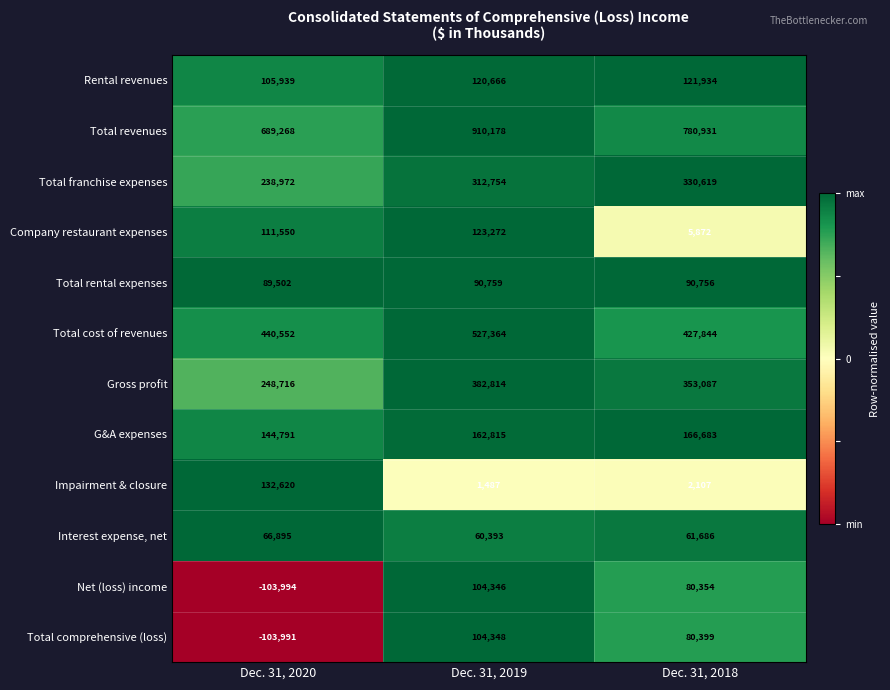

What is the minimum value for Rental revenues?

105939